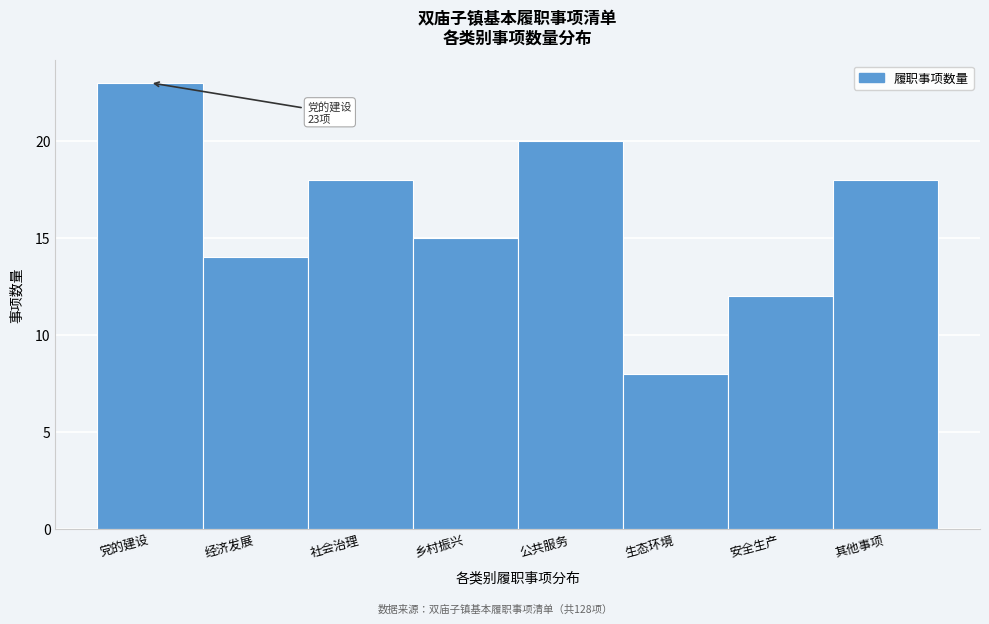

Reading left to right, extract all data points from this chart.

党的建设=23	经济发展=14	社会治理=18	乡村振兴=15	公共服务=20	生态环境=8	安全生产=12	其他事项=18